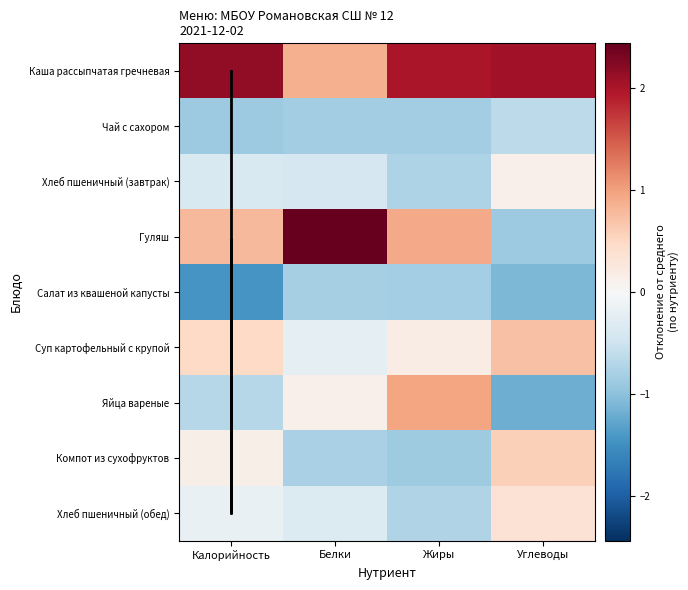

Which series has the largest total across all categories?

Каша рассыпчатая гречневая